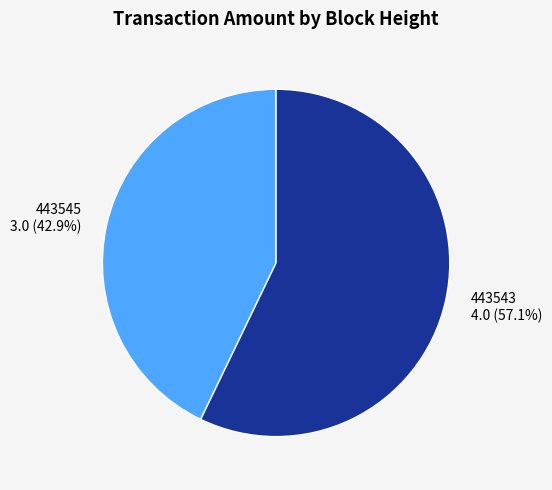

True or false: 443543 accounts for 43% of the total.

False